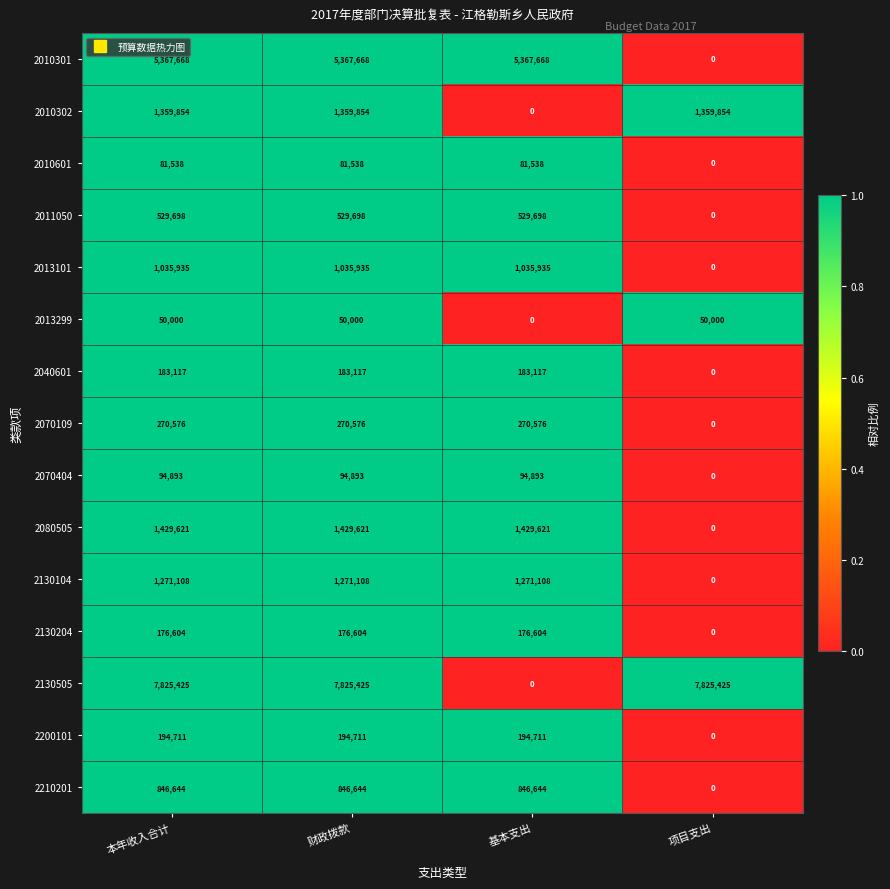

Read the 2210201 value at 财政拨款, to the nearest 100.

846600